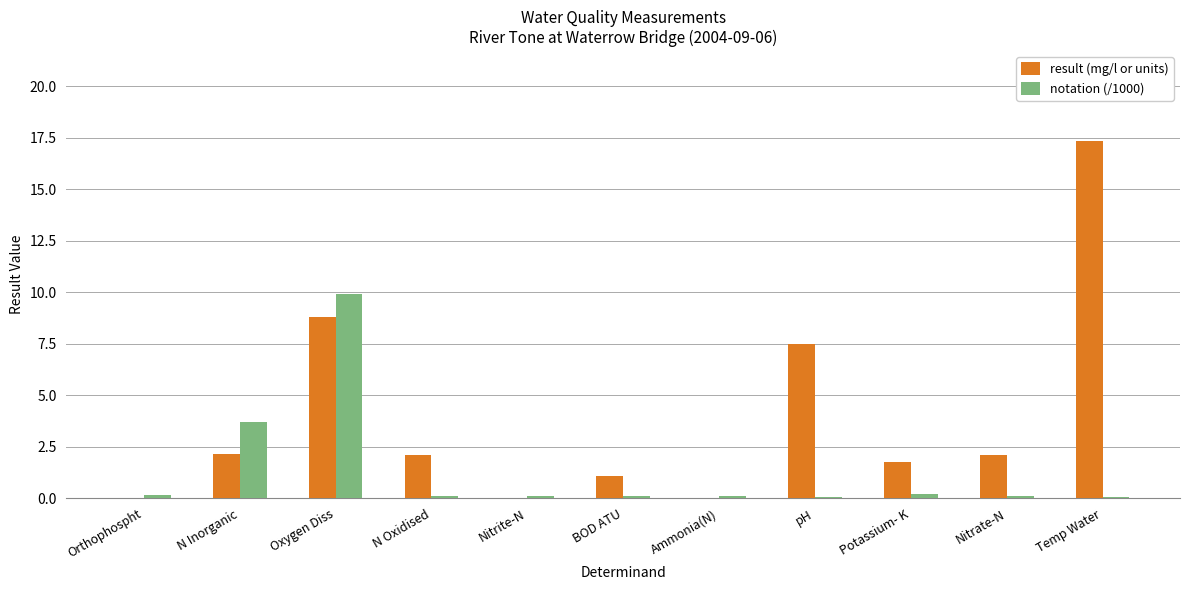

What is the greatest value displayed?

17.4